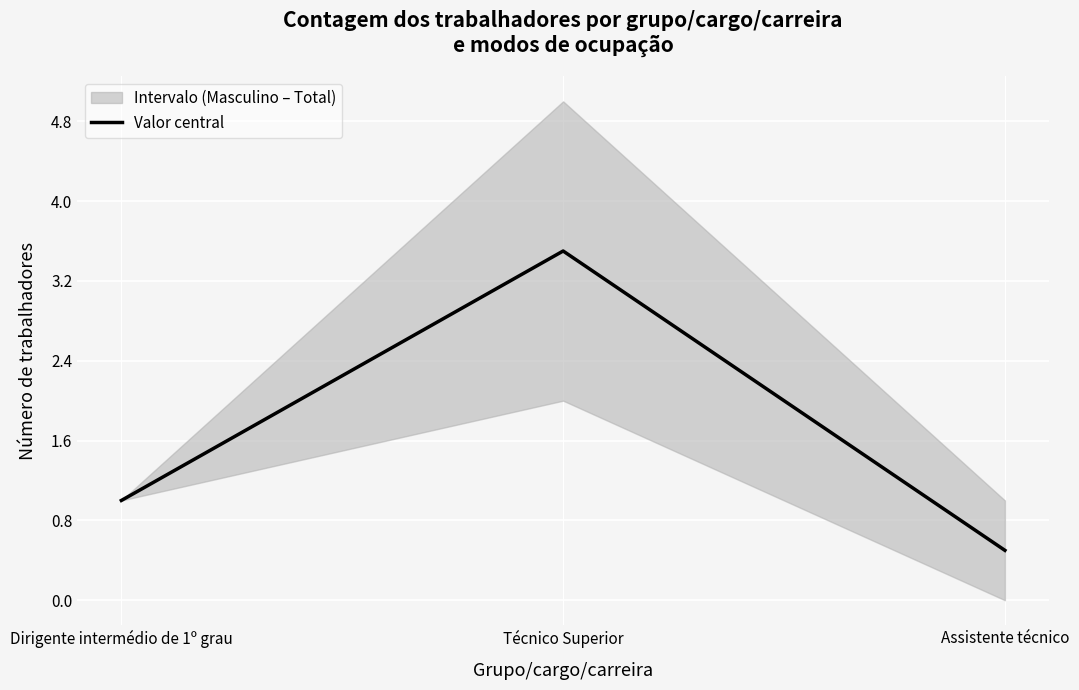

What is the average value?

1.7